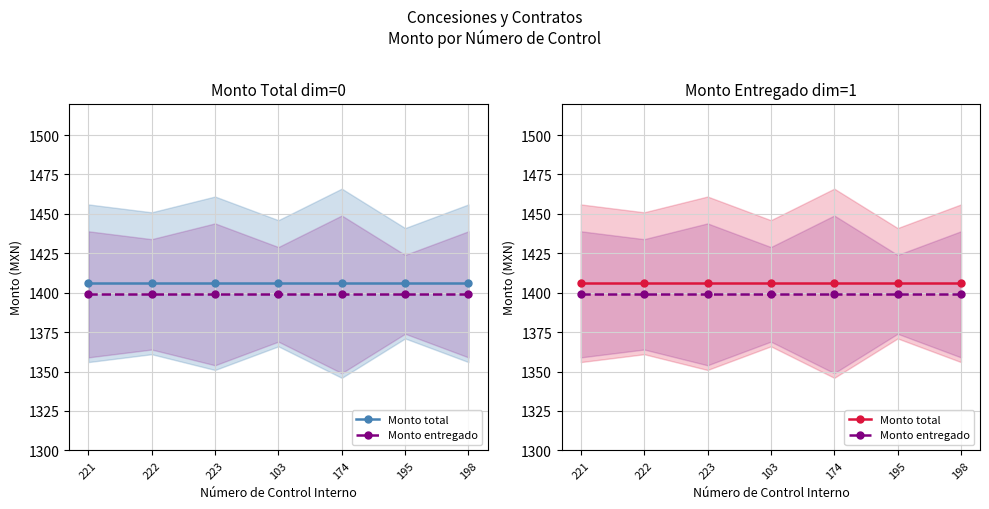

What is the value of the Monto total point at the 5th from the left?

1406.0